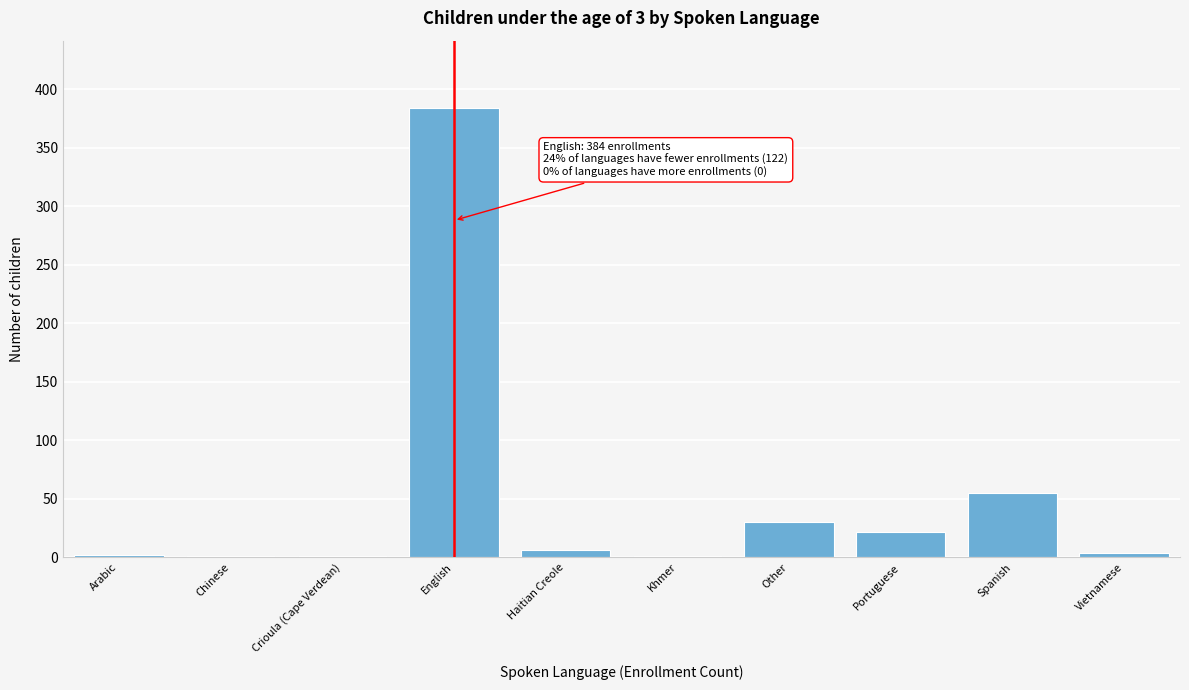

Between Other and Spanish, which is larger?

Spanish